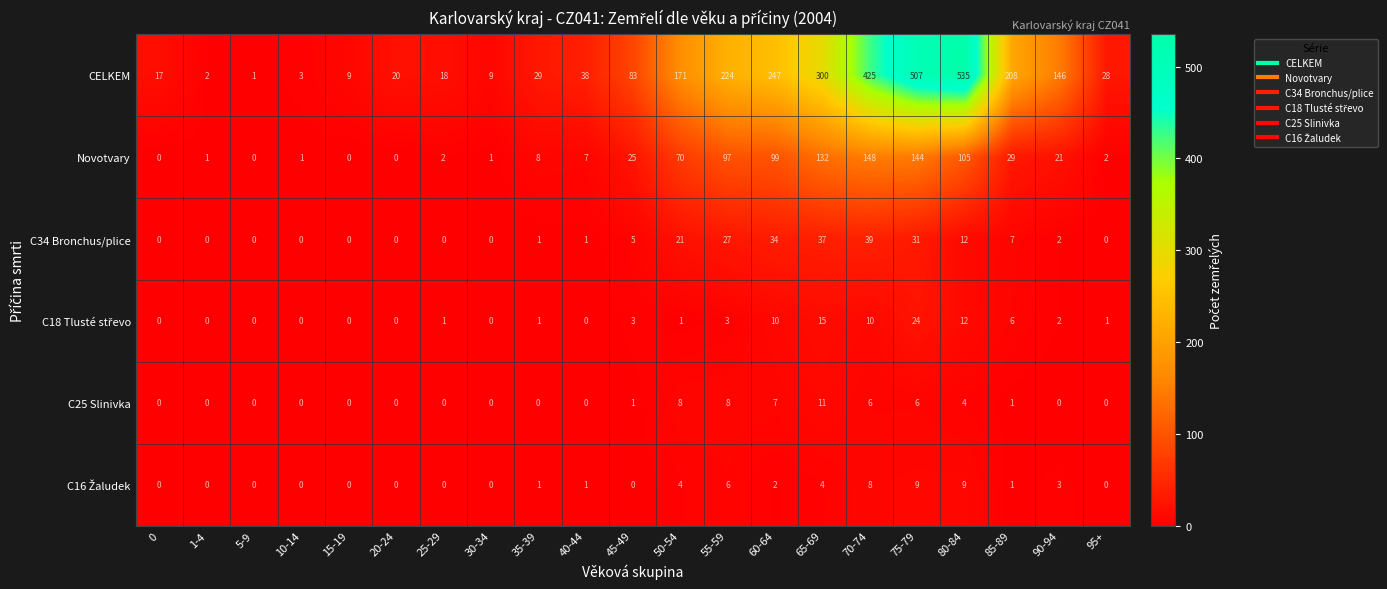

The value of C25 Slinivka at 50-54 is 2. True or false?

False